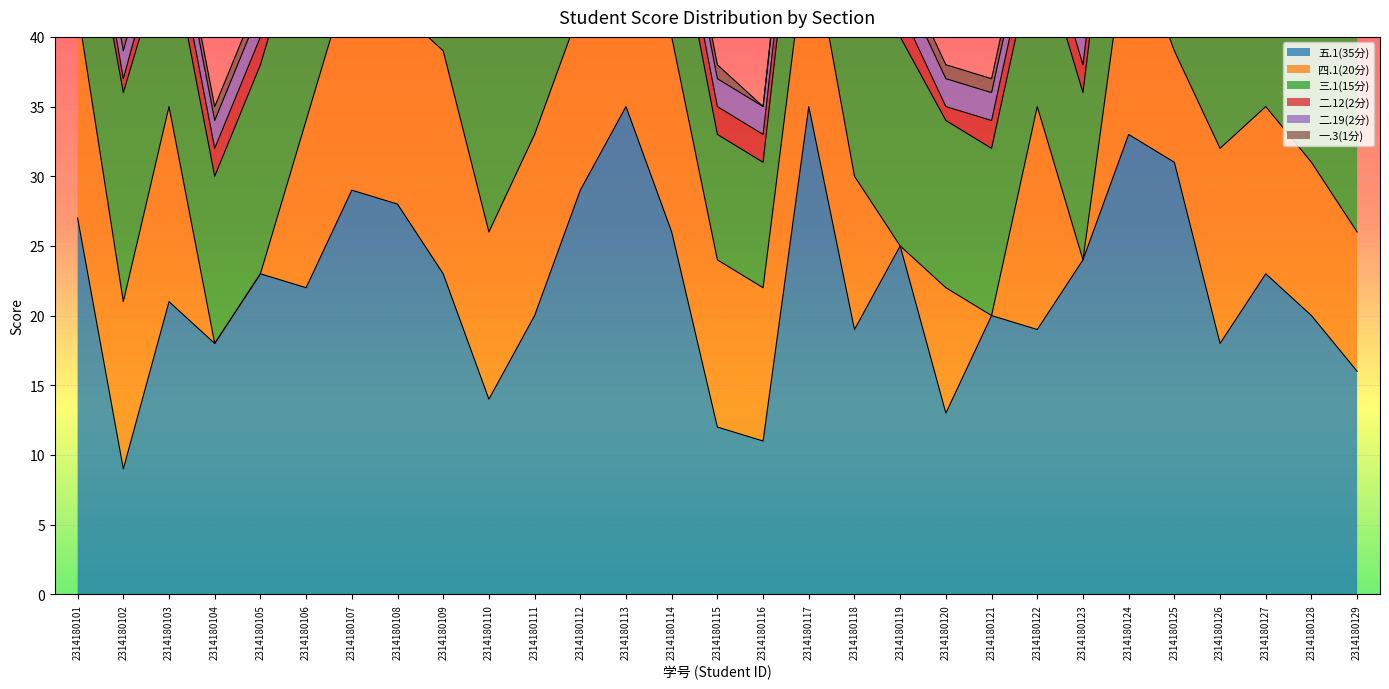

What is the difference between the highest and lowest values at 2314180108?

27